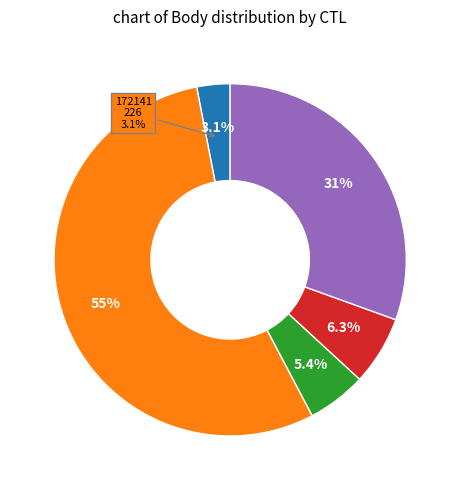

Is it true that 172141 is 3% of the pie?

True